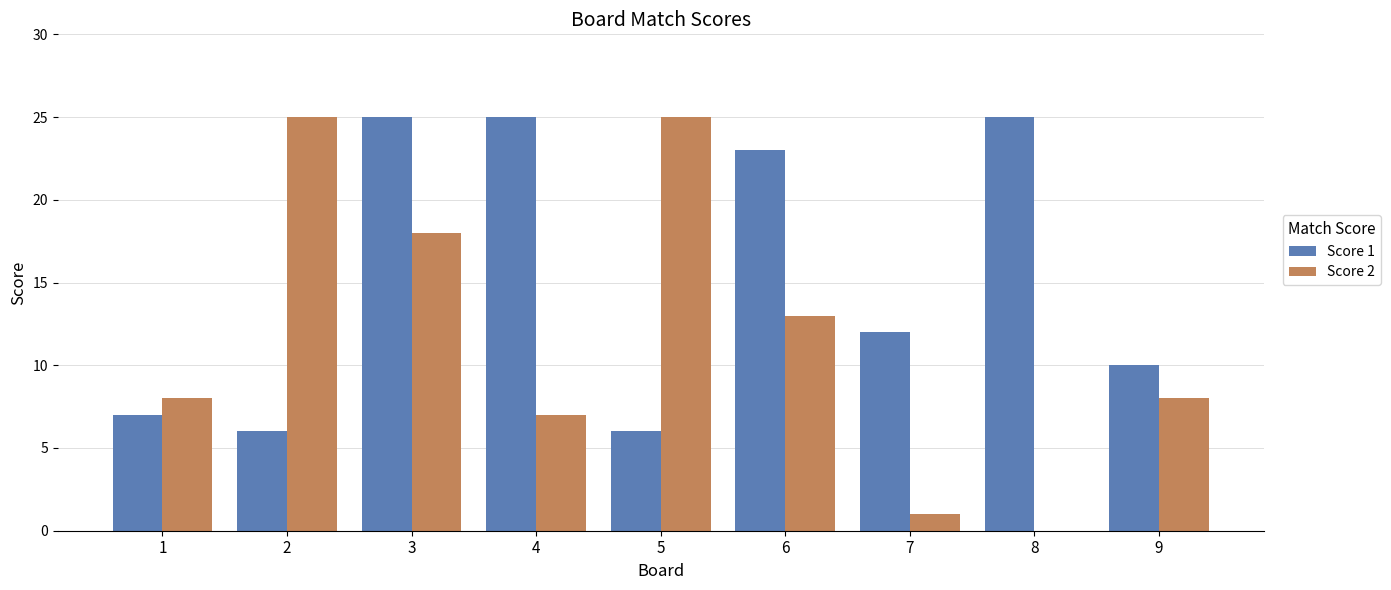

Which series changed the most between 5 and 6?

Score 1